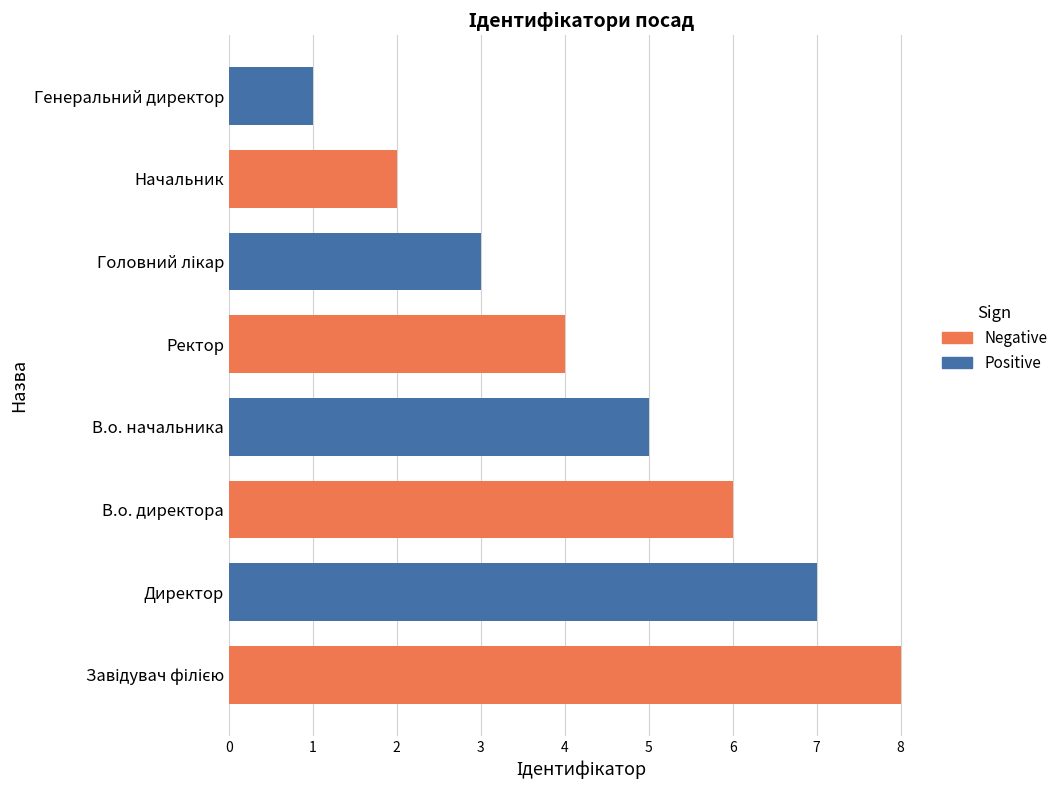

What is the maximum value shown in the chart?

8